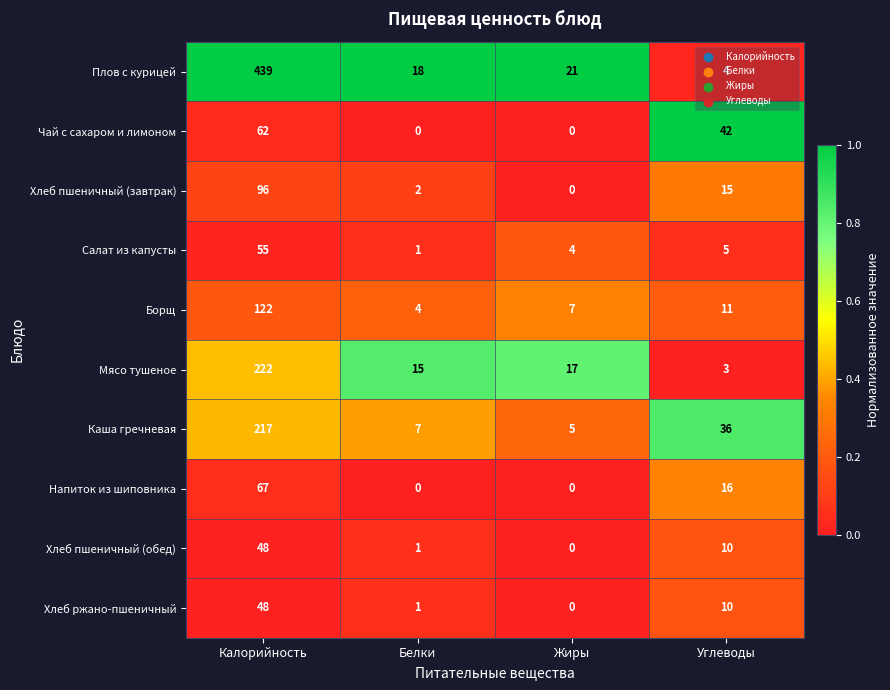

What is the sum of the Плов с курицей values at Углеводы and Белки?

22